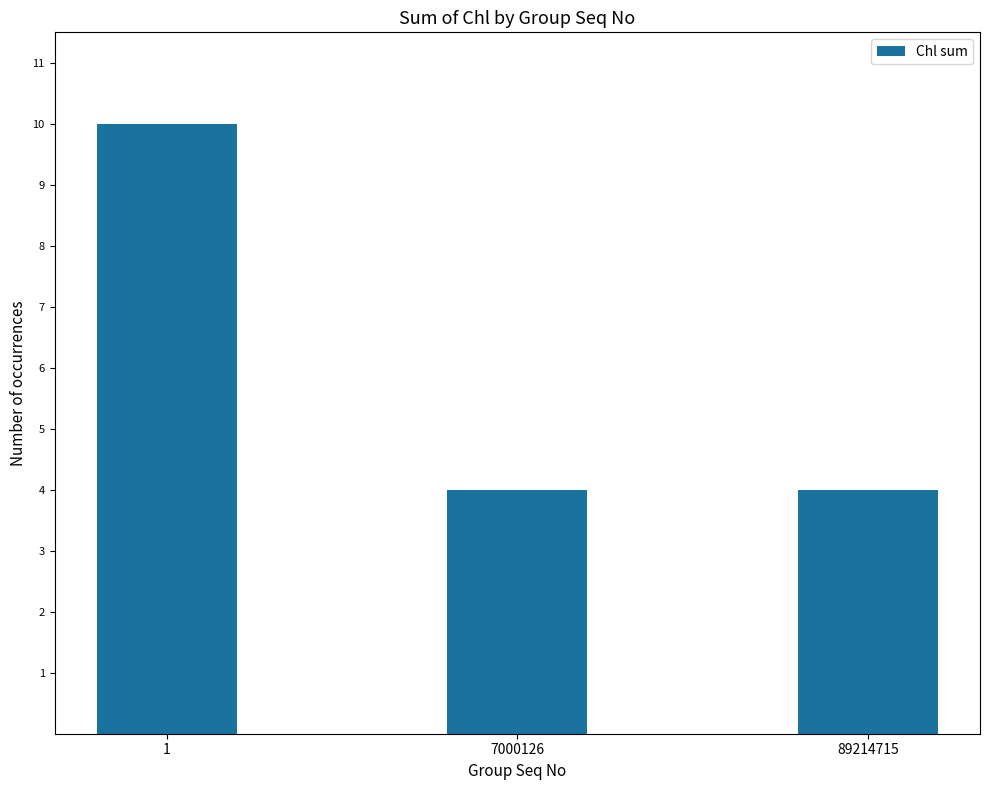

Does the chart contain any negative values?

No